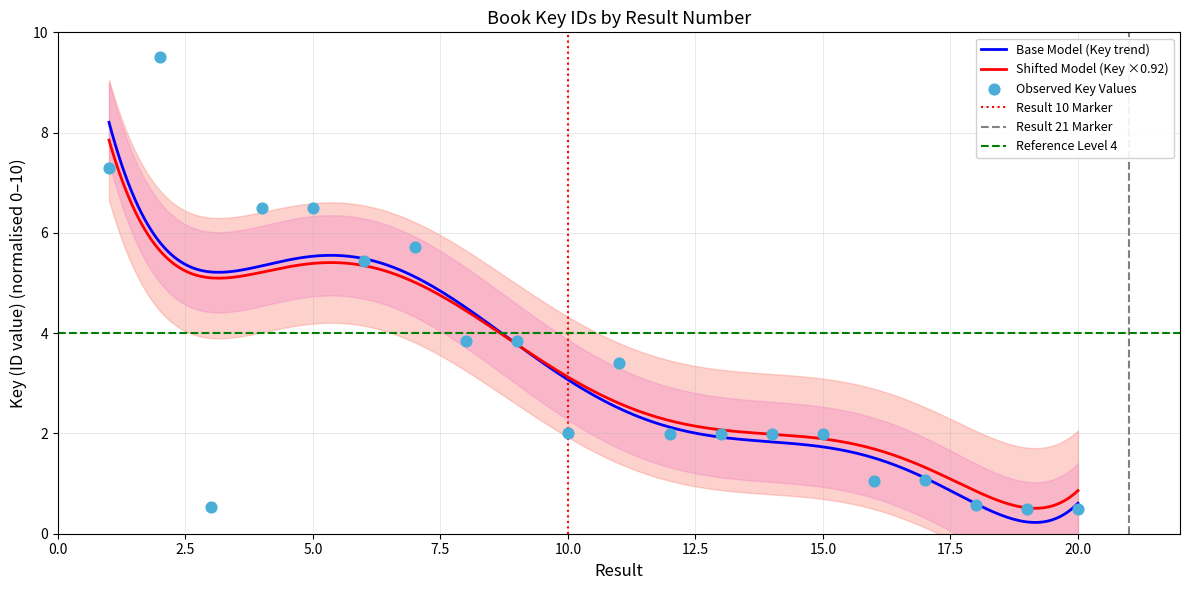

Which has a higher value, 14 or 13?

13